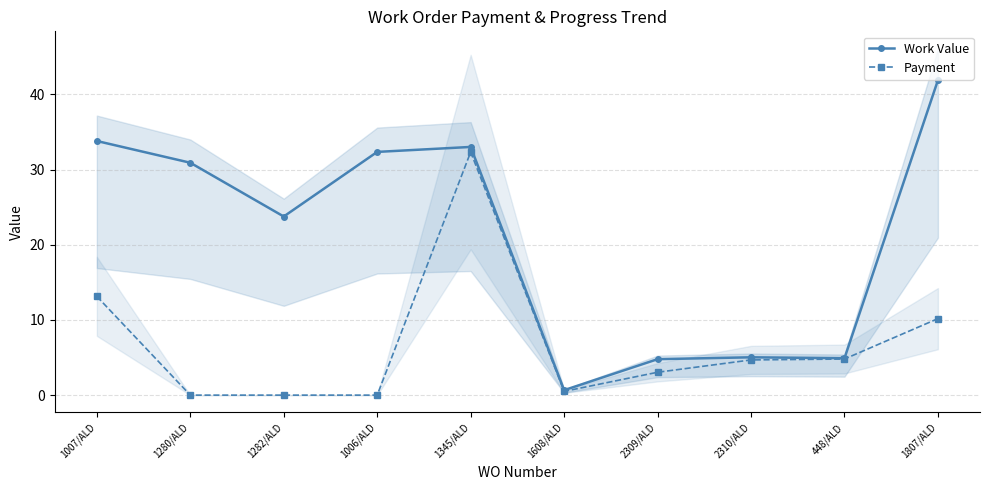

What is the difference between the second highest and second lowest values in the Payment series?

13.1